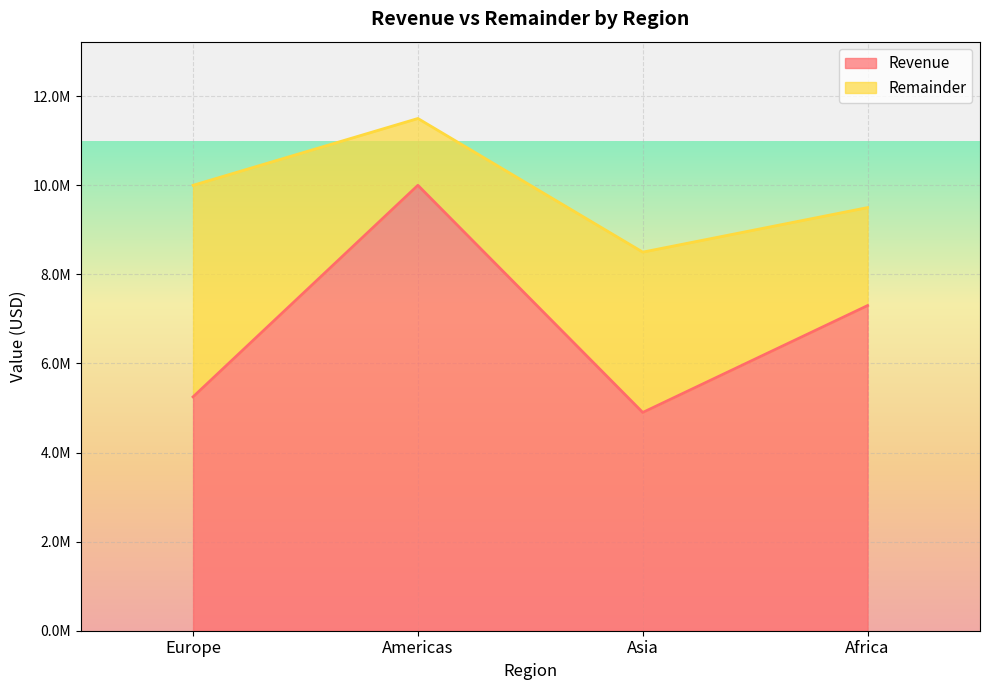

At which label is the value closest to 7450000?

Africa